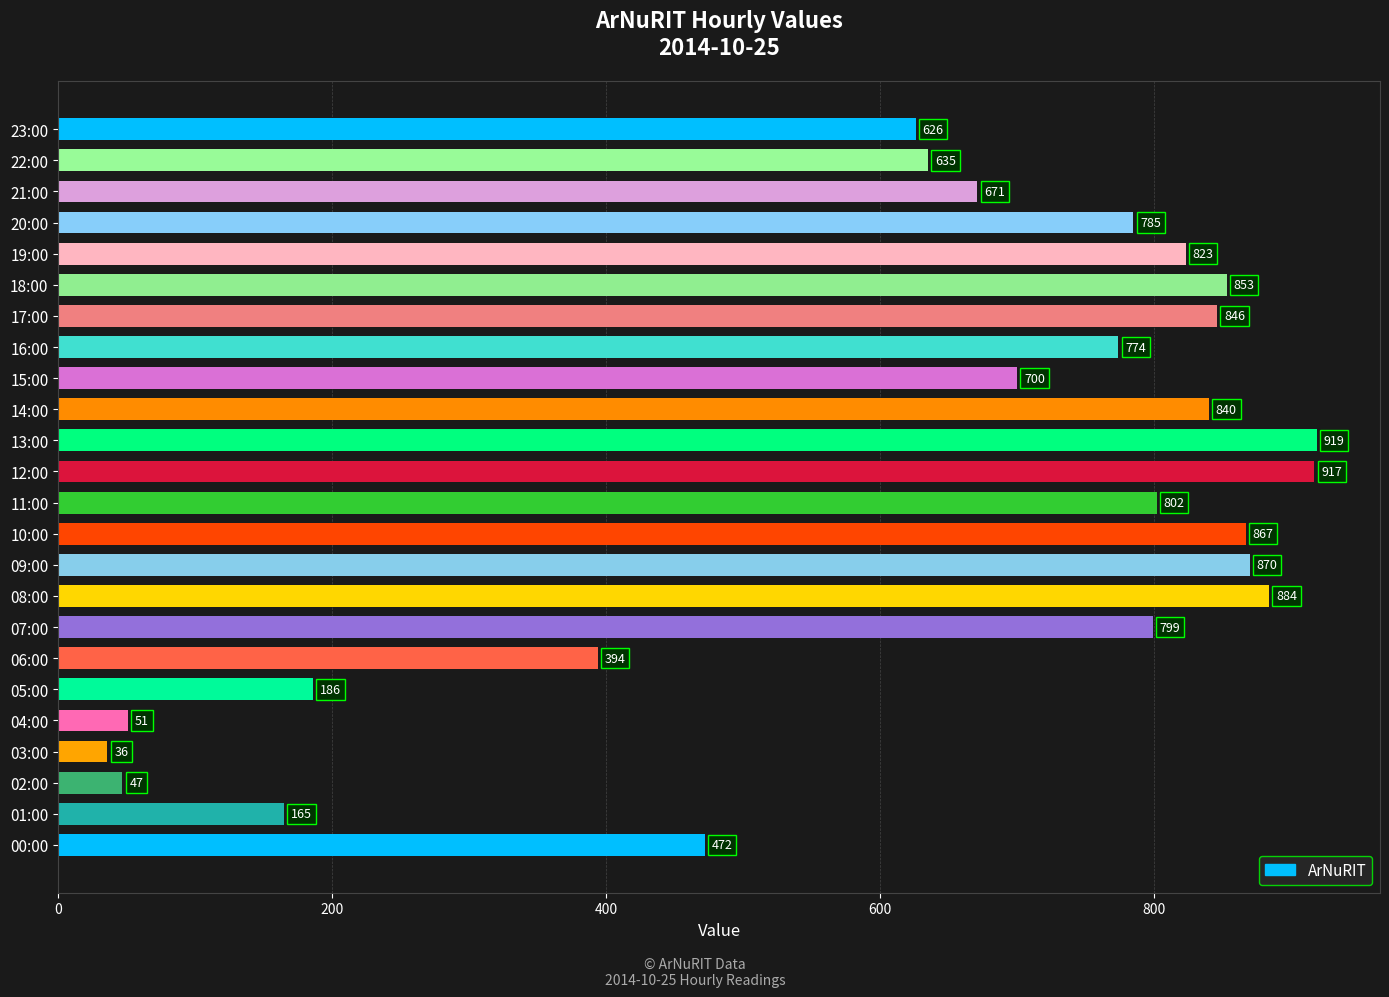

Is it true that the value at 00:00 is 472?

True